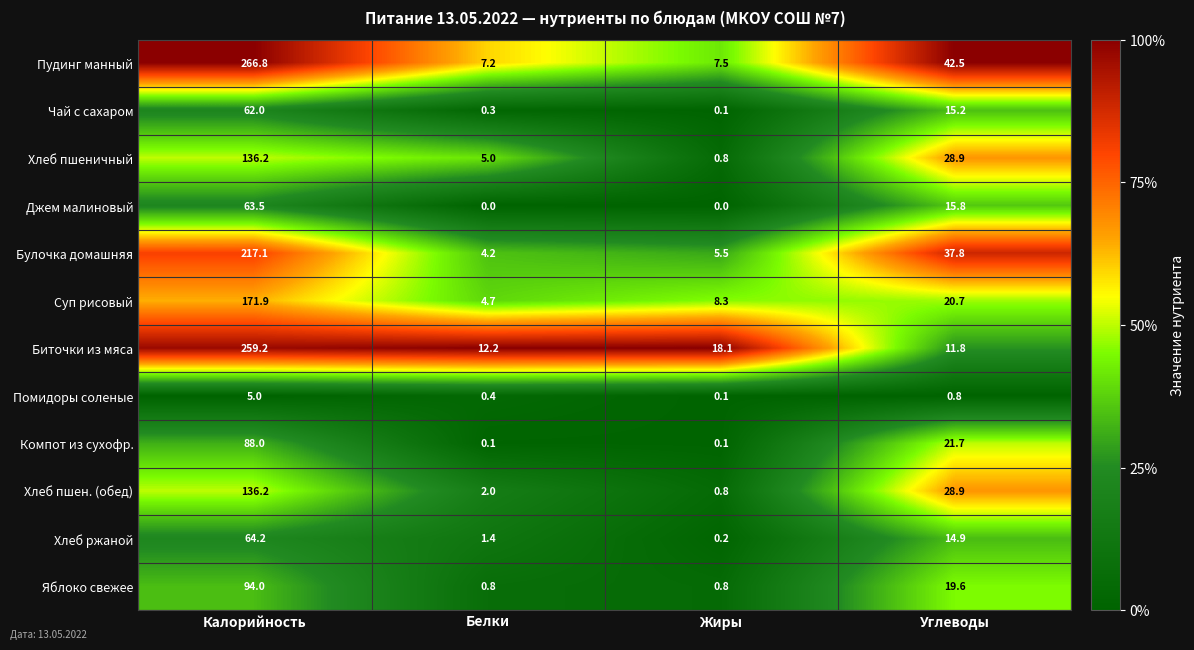

Rank the series at Белки from highest to lowest value.

Биточки из мяса, Пудинг манный, Хлеб пшеничный, Суп рисовый, Булочка домашняя, Хлеб пшен. (обед), Хлеб ржаной, Яблоко свежее, Помидоры соленые, Чай с сахаром, Компот из сухофр., Джем малиновый